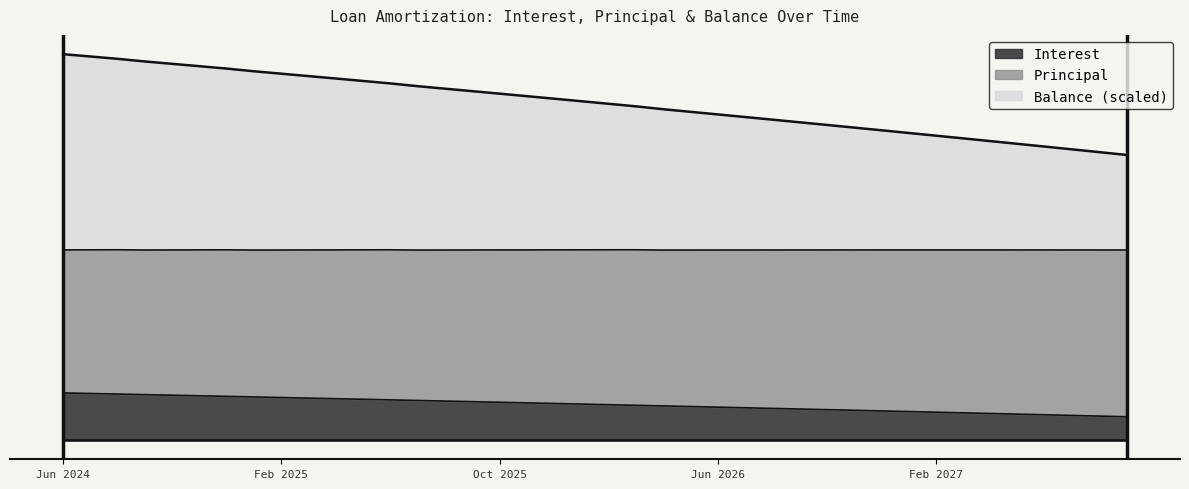

What are all the series names shown in the legend?

Interest, Principal, Balance (scaled)